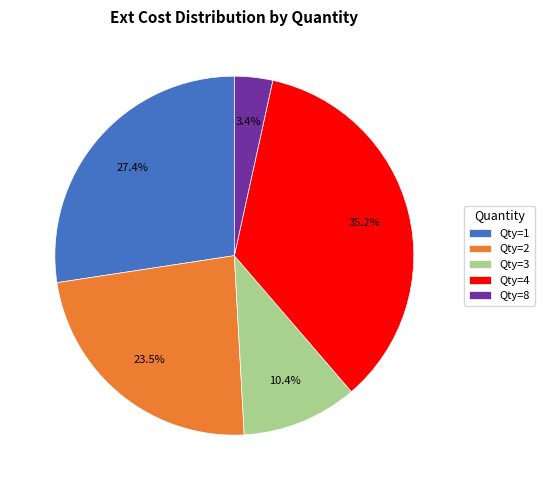

Do Qty=8 and Qty=2 together represent more than half of the pie?

No